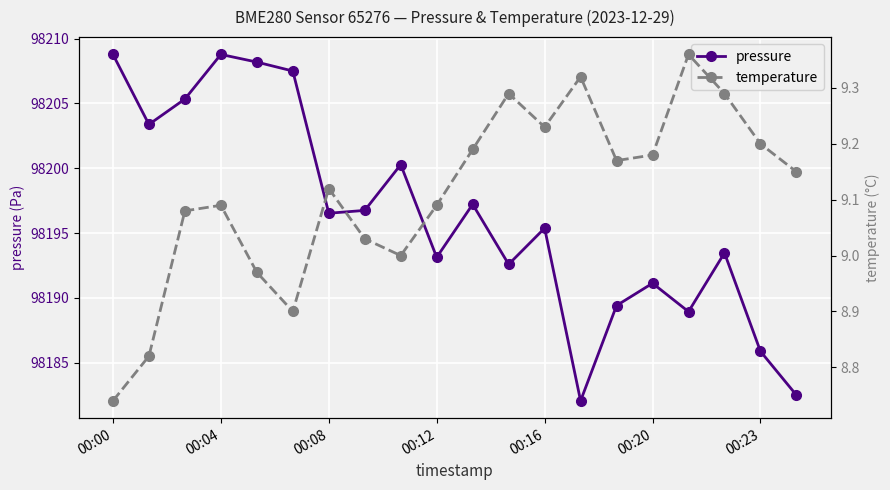

How many lines are shown in the chart?

2